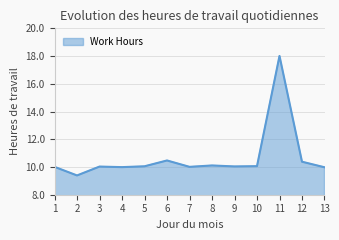

At which category does the chart reach its peak across all series?

11